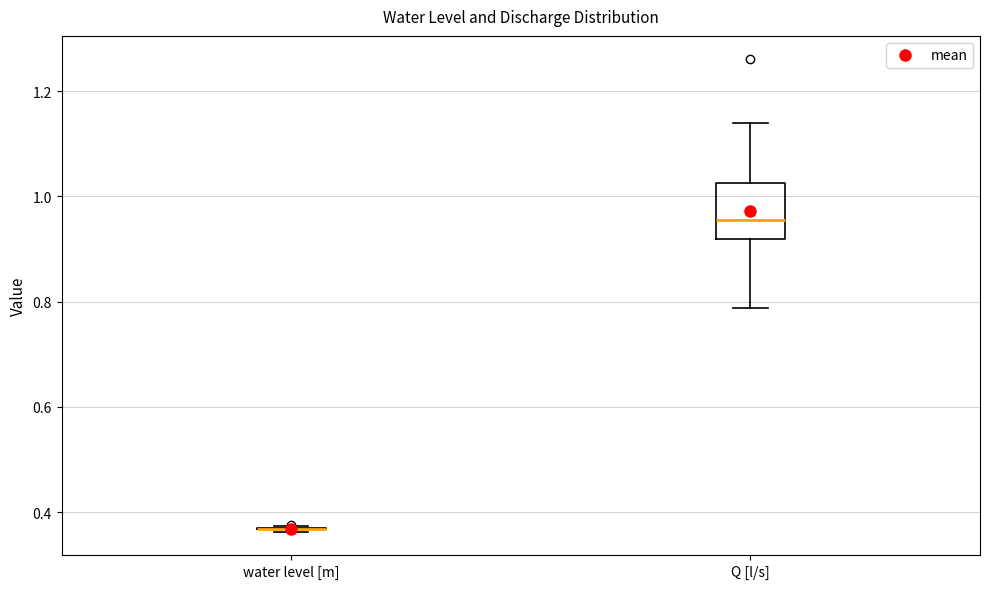

Reading left to right, transcribe this box plot: for each box, give where its median line is, the range the box spans, and where its two whiskers end, as read against the y-axis. The values are not printed on the chart, so give them approximately, as read against the axis.

water level [m]: box collapsed to a line at 0.36, whiskers 0.36 to 0.38
Q [l/s]: median 0.96, box 0.92 to 1.02, whiskers 0.78 to 1.14